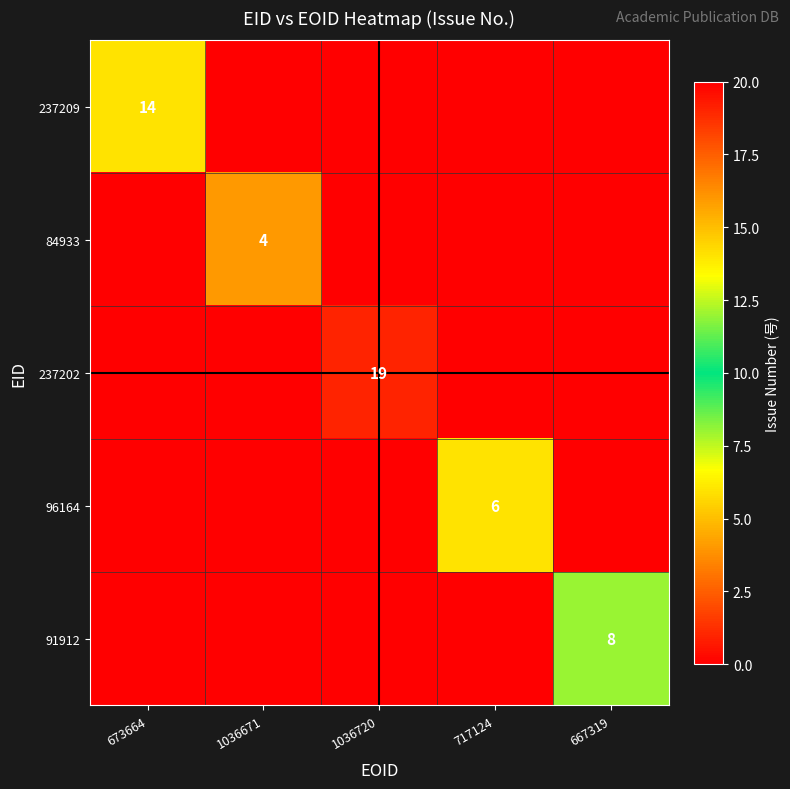

The value of 96164 at 717124 is 6. True or false?

True